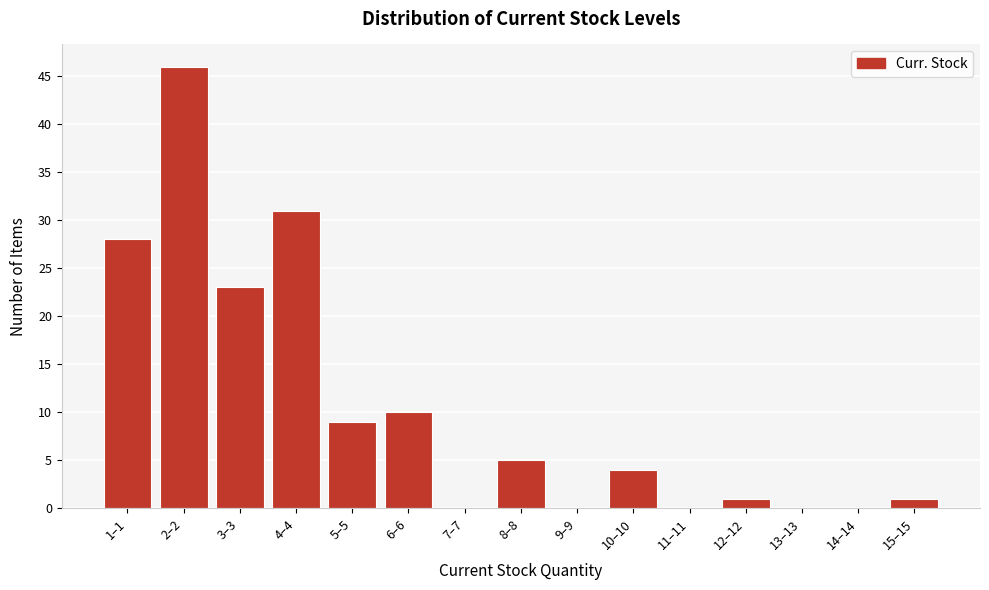

Reading left to right, extract all data points from this chart.

1–1=28	2–2=46	3–3=23	4–4=31	5–5=9	6–6=10	7–7=0	8–8=5	9–9=0	10–10=4	11–11=0	12–12=1	13–13=0	14–14=0	15–15=1